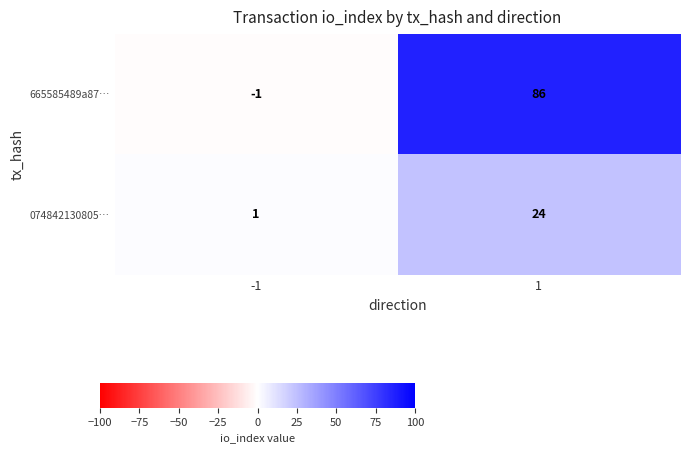

What is the sum of the 074842130805… values at -1 and 1?

25